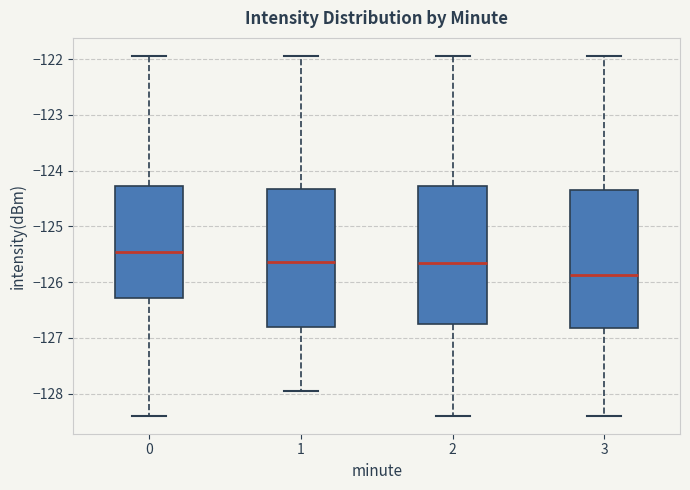

Which box has the highest median line?

0